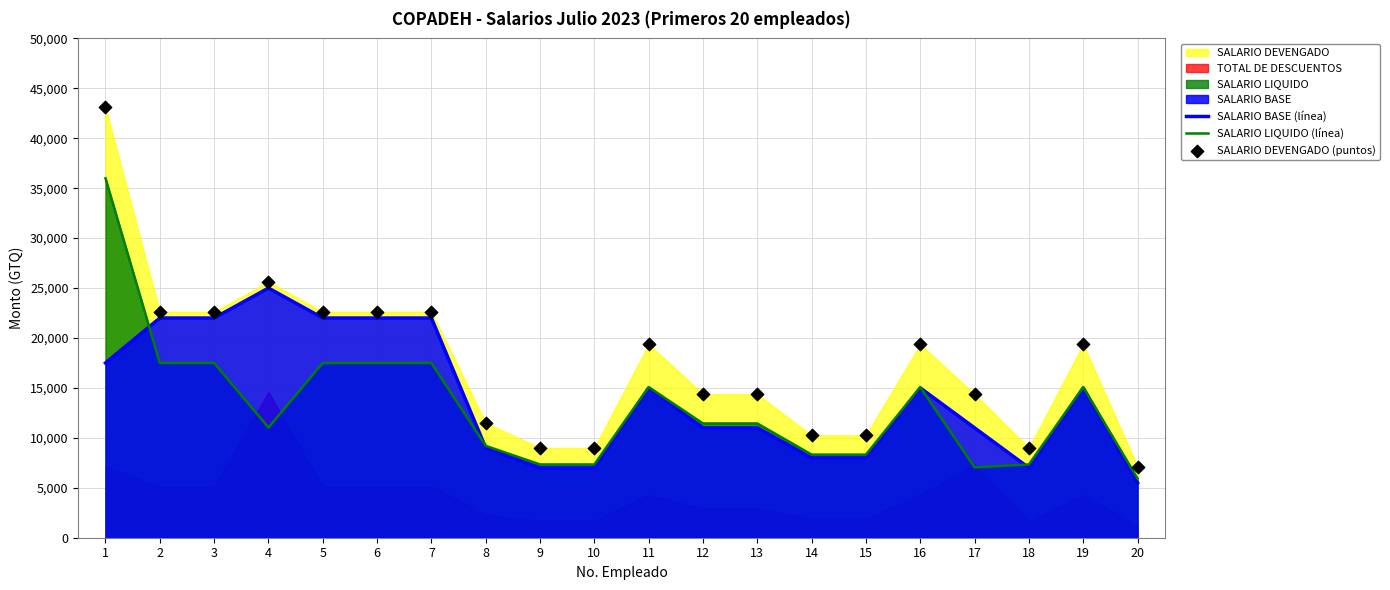

Which series has the largest total across all categories?

SALARIO DEVENGADO (puntos)